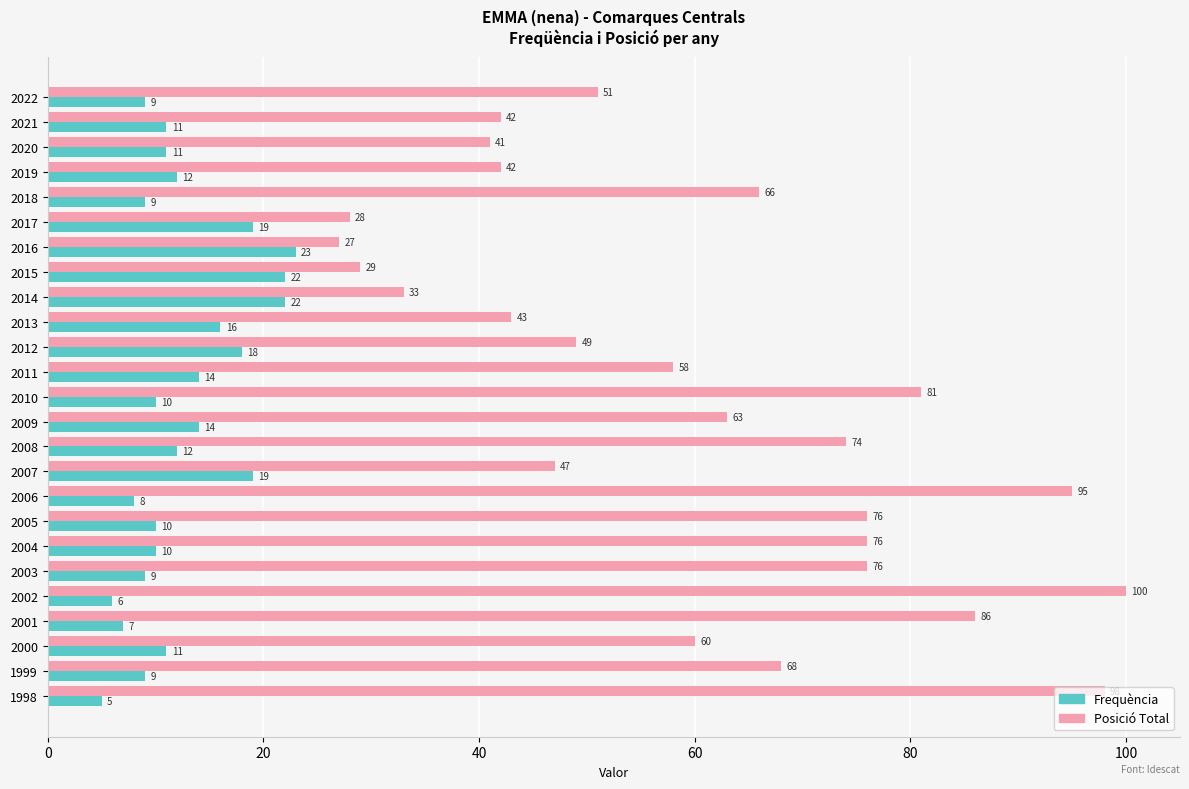

The value of Frequència at 2016 is 23. True or false?

True